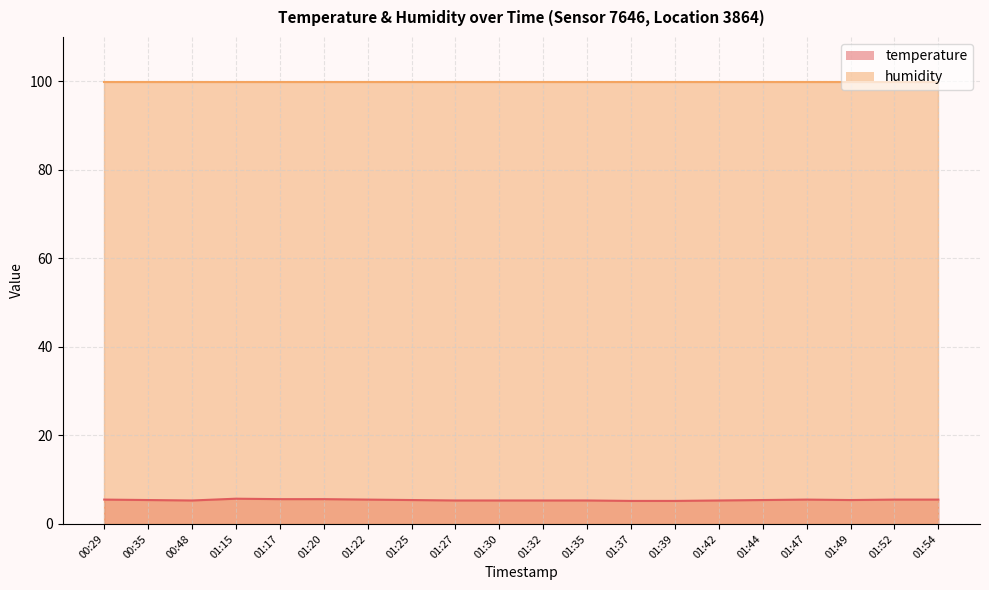

Reading left to right, extract all data points from this chart.

00:29=5.5	00:35=5.4	00:48=5.3	01:15=5.7	01:17=5.6	01:20=5.6	01:22=5.5	01:25=5.4	01:27=5.3	01:30=5.3	01:32=5.3	01:35=5.3	01:37=5.2	01:39=5.2	01:42=5.3	01:44=5.4	01:47=5.5	01:49=5.4	01:52=5.5	01:54=5.5